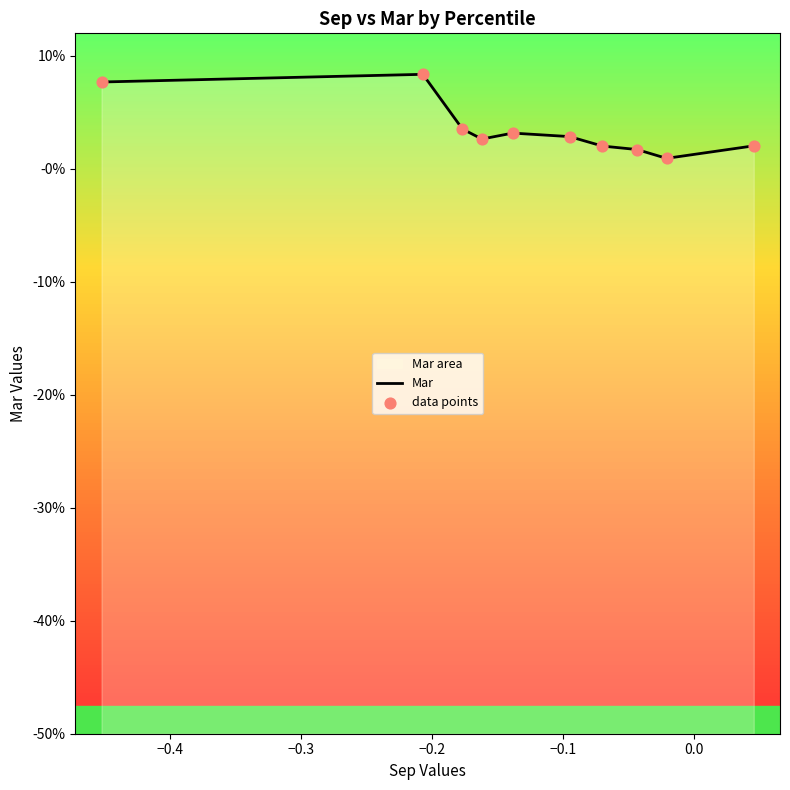

At how many categories does at least one series exceed 0?

10